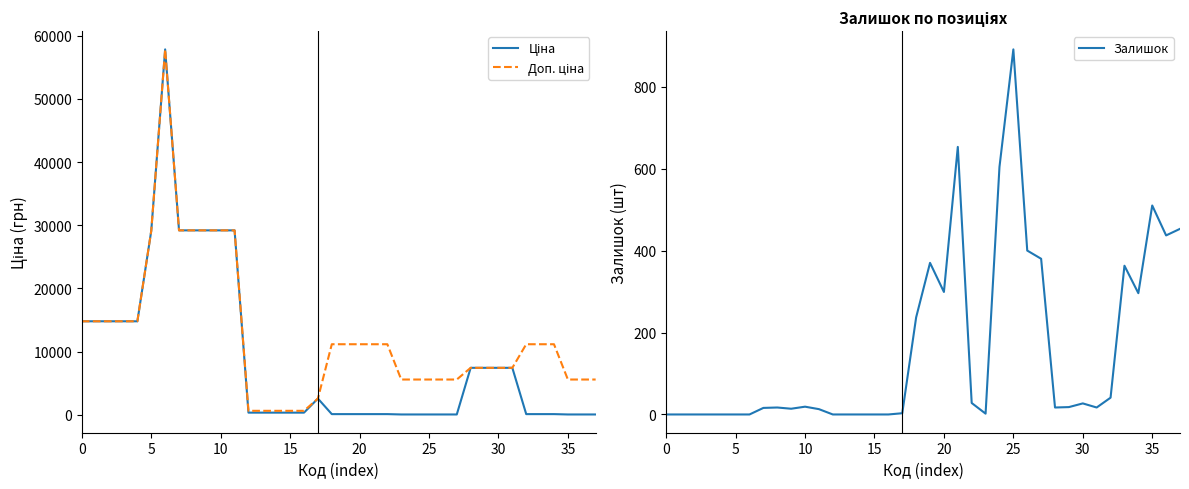

Which series has the largest total across all categories?

Доп. ціна